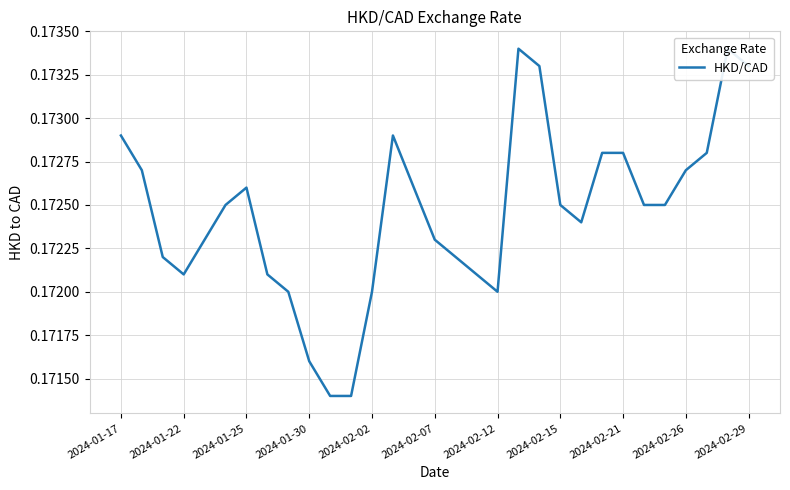

Is it true that the value at 2024-01-17 is 0.2?

True